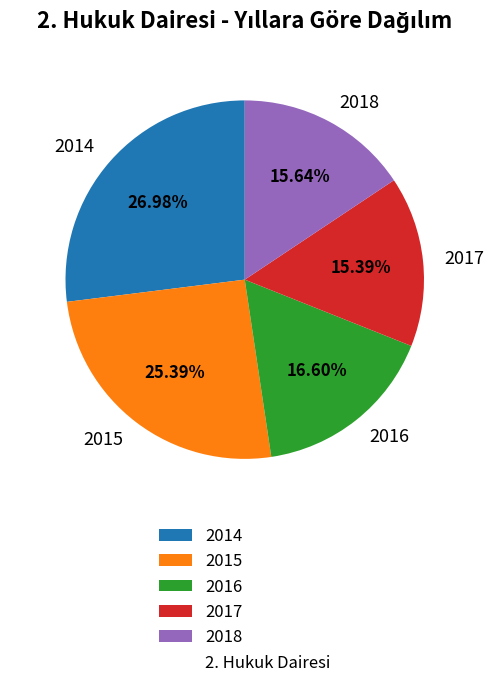

Does 2017 account for over 50% of the chart?

No